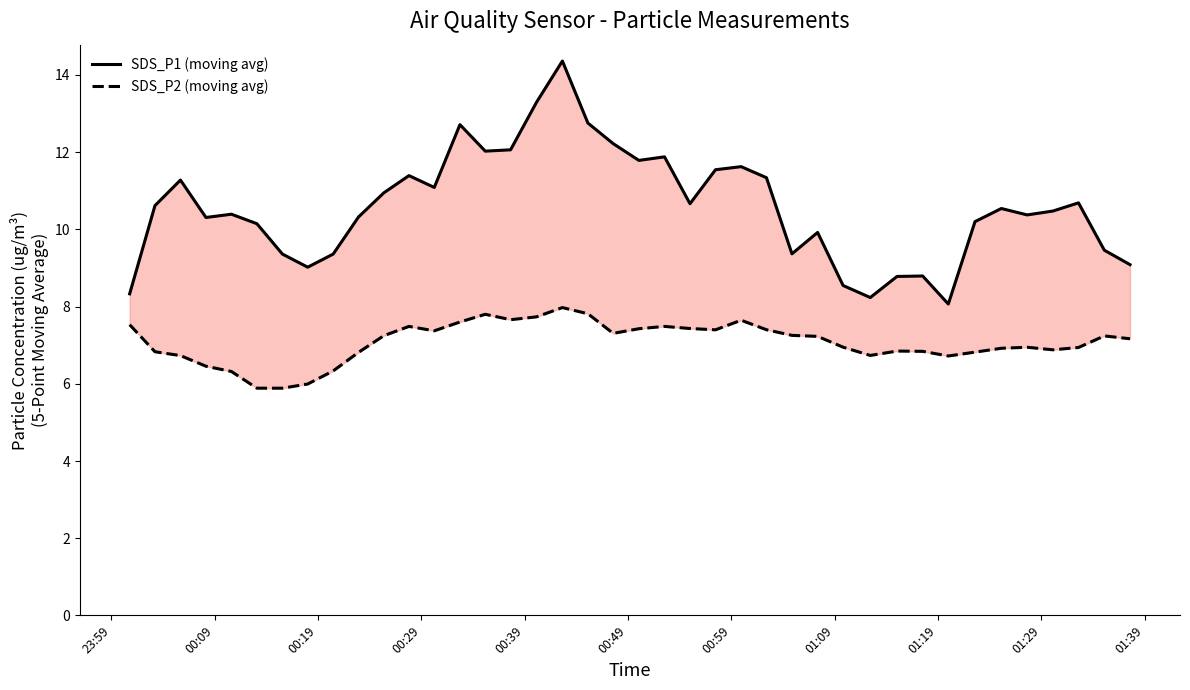

Which series has the largest range (max minus min)?

SDS_P1 (moving avg)